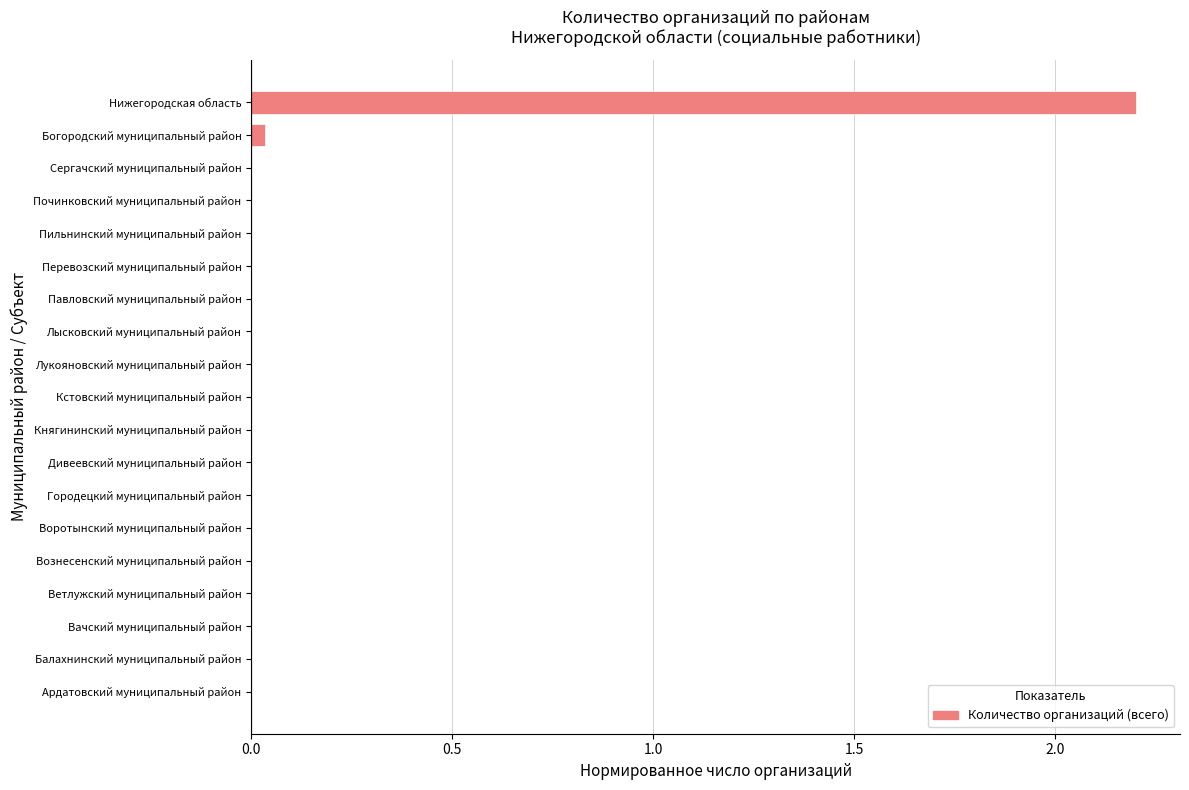

What is the sum of all values?

2.2